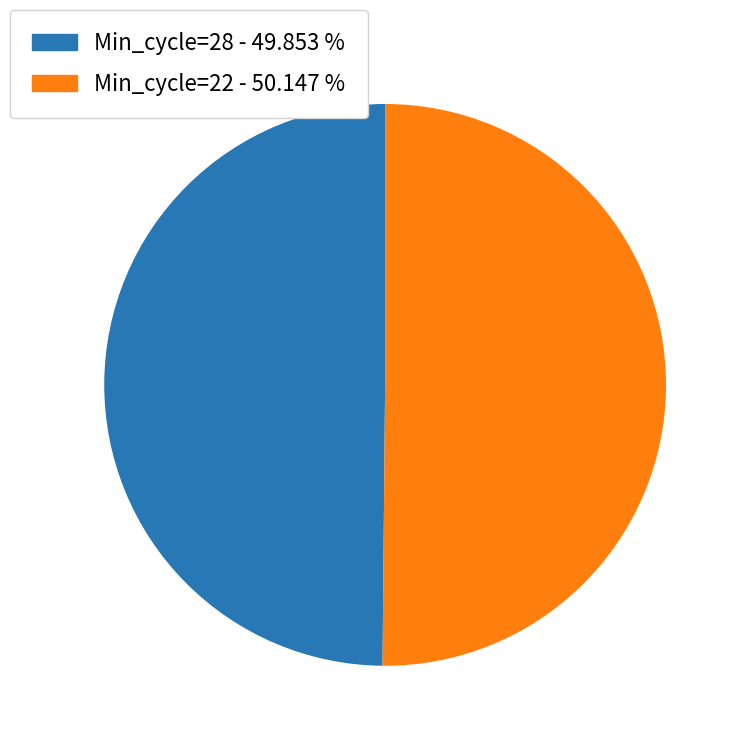

What is the ratio of the value at Min_cycle=28 - 49.853 % to the value at Min_cycle=22 - 50.147 %?

1.0